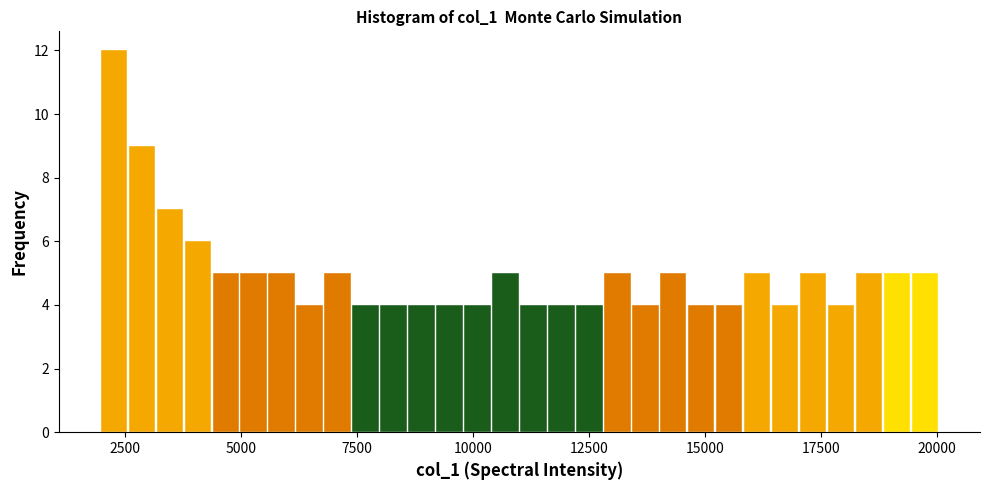

Read against the x-axis, roughly where is the centre of the tallest bar?

2500